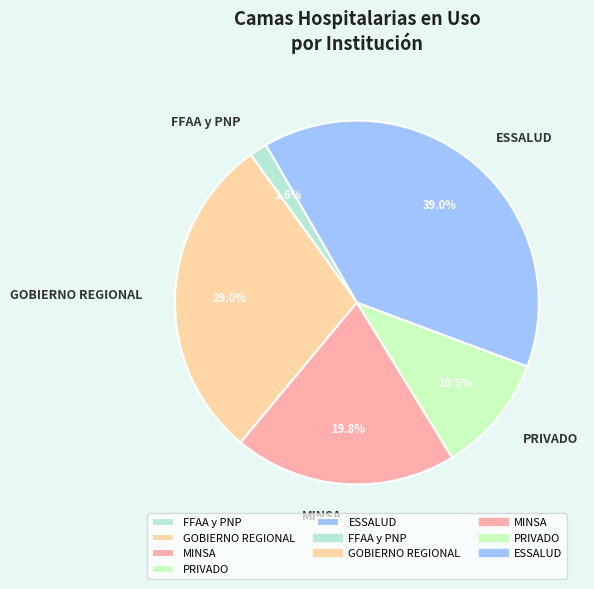

To the nearest percent, what is the average slice percentage?

20%